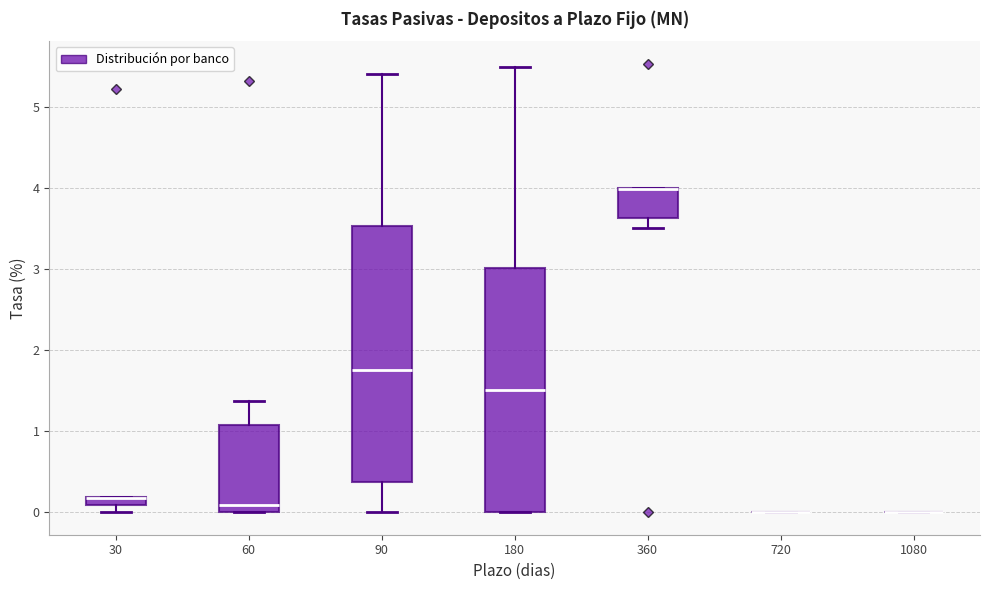

Where is the upper edge of the box at x = 360 on the y-axis? The values are not printed on the chart, so give them approximately, as read against the axis.

4.0